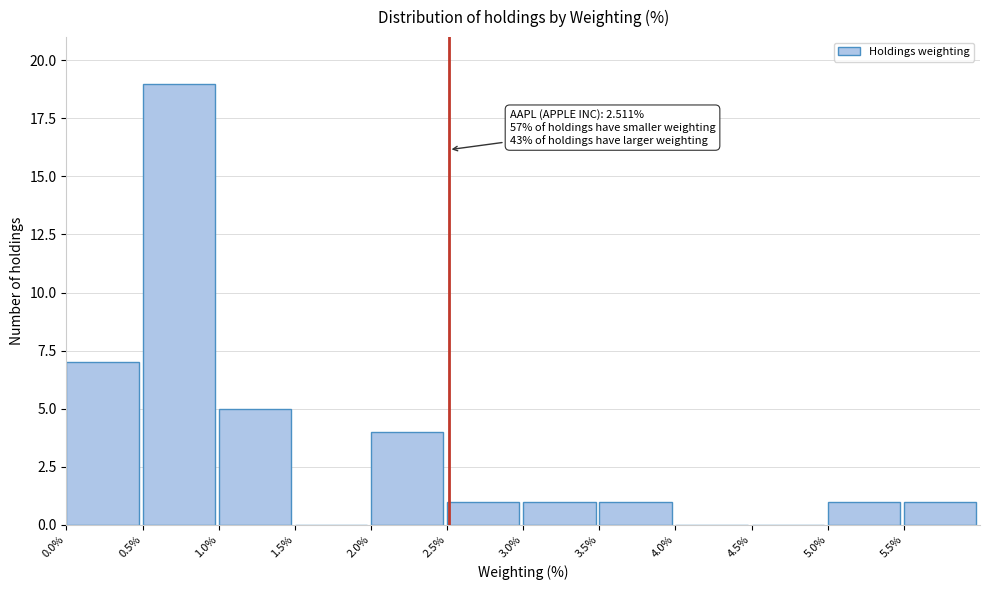

Which range on the x-axis has the tallest bar?

0.5 to 1.0